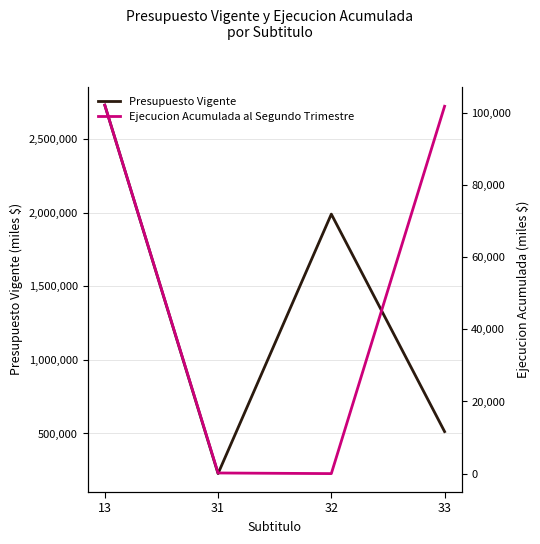

What is the sum of the Ejecucion Acumulada al Segundo Trimestre values at 31 and 33?

102043